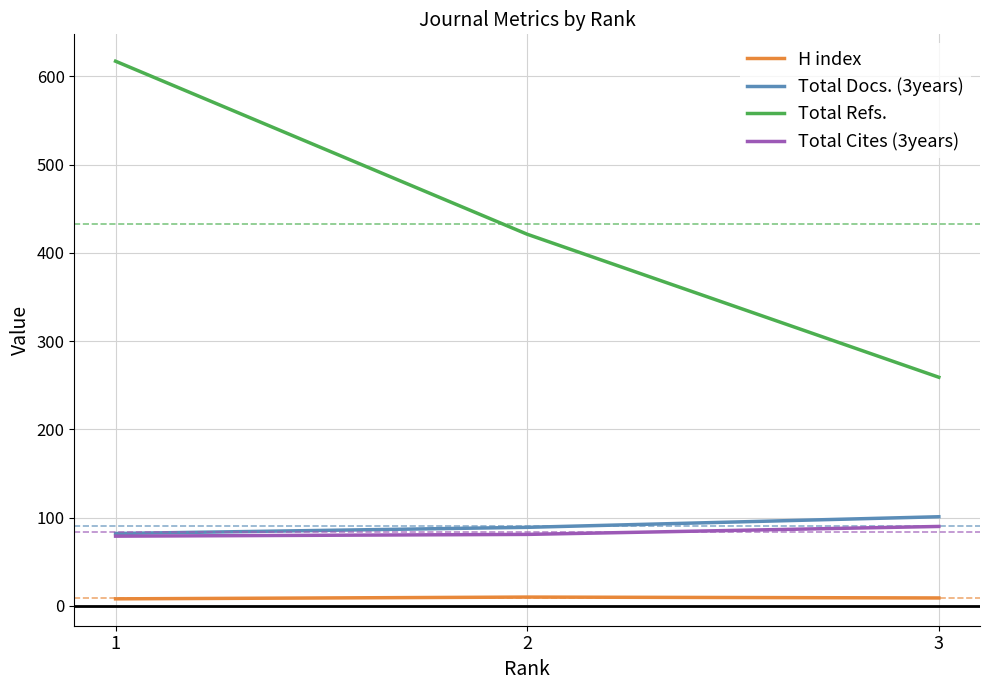

What is the maximum value for Total Cites (3years)?

90